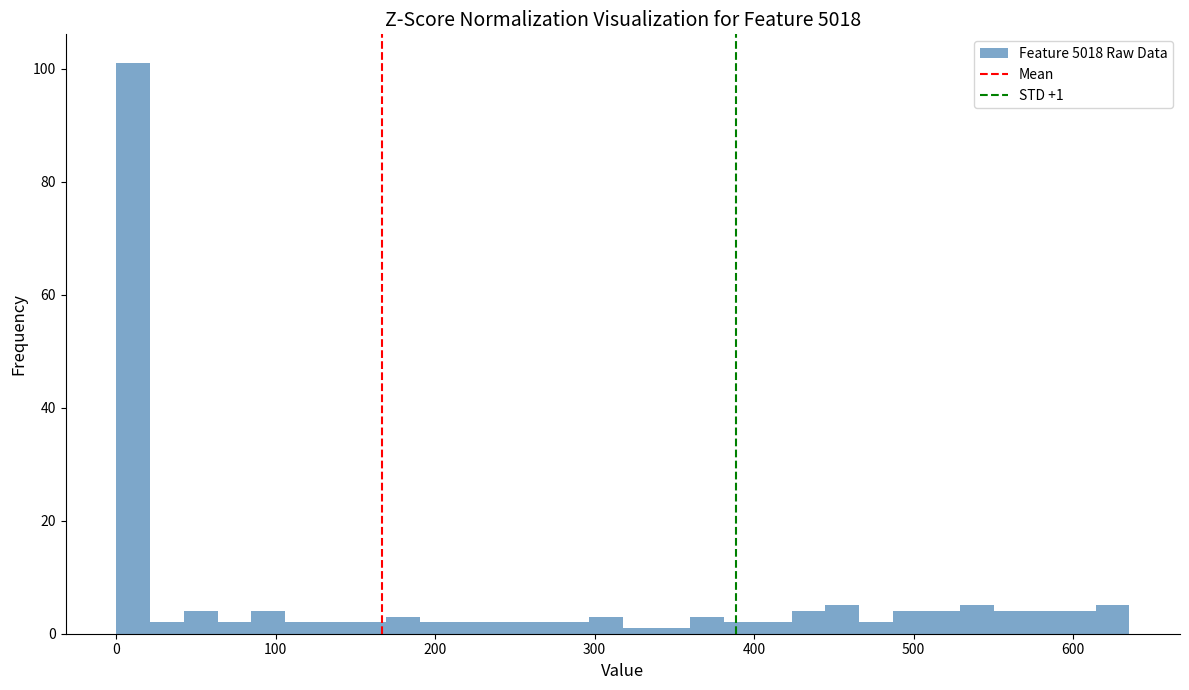

Around what value on the x-axis is the tallest bar? Give the approximate position of its centre, as read against the axis.

10